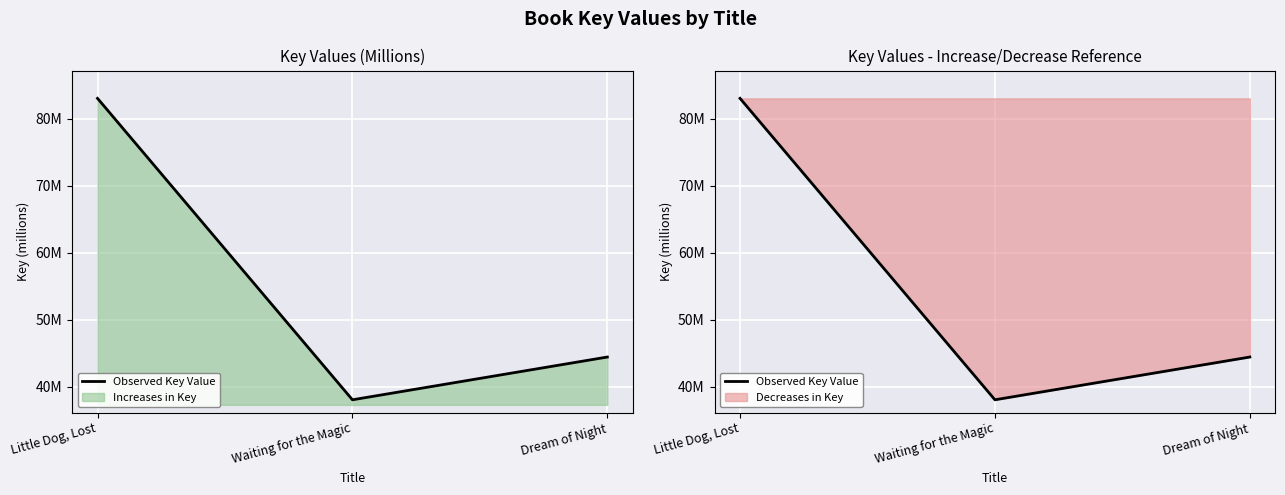

List the labels in order of value, largest first.

Little Dog, Lost, Dream of Night, Waiting for the Magic